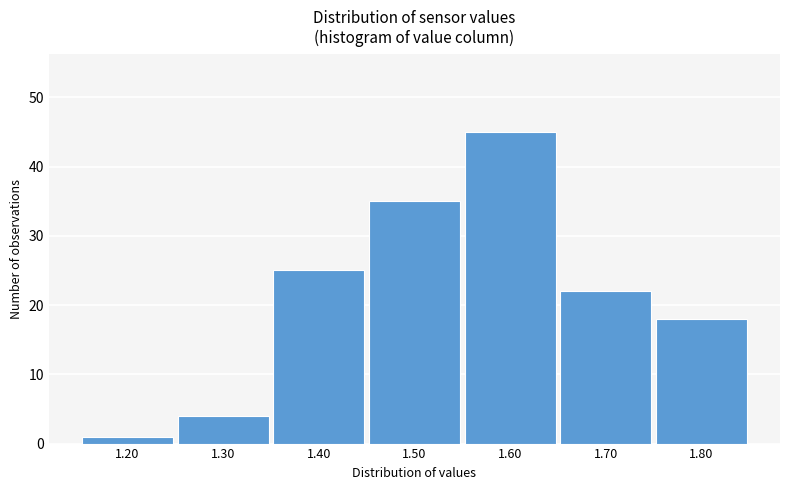

Reading left to right, list all the values displayed in this chart.

1	4	25	35	45	22	18